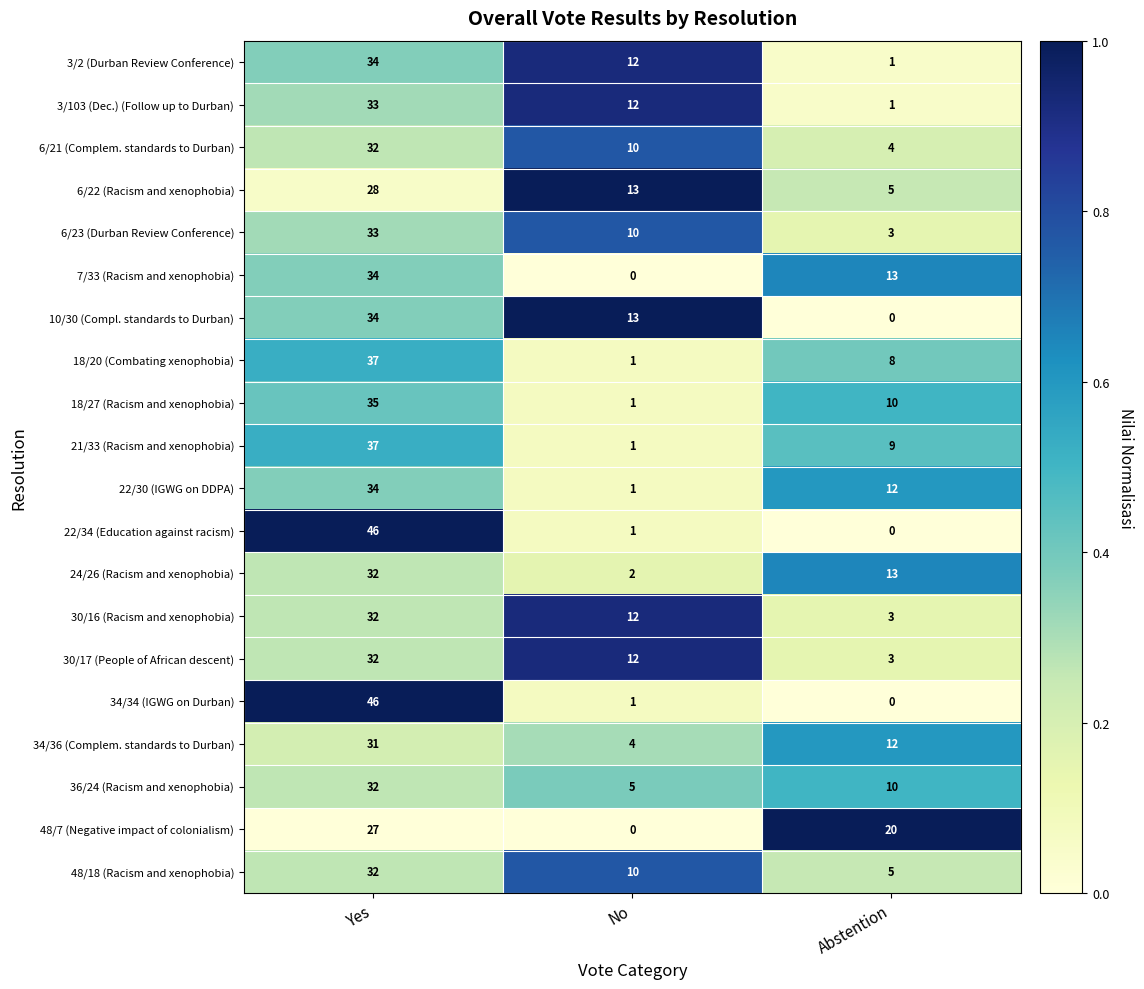

At which label does 3/2 (Durban Review Conference) first exceed 12?

Yes